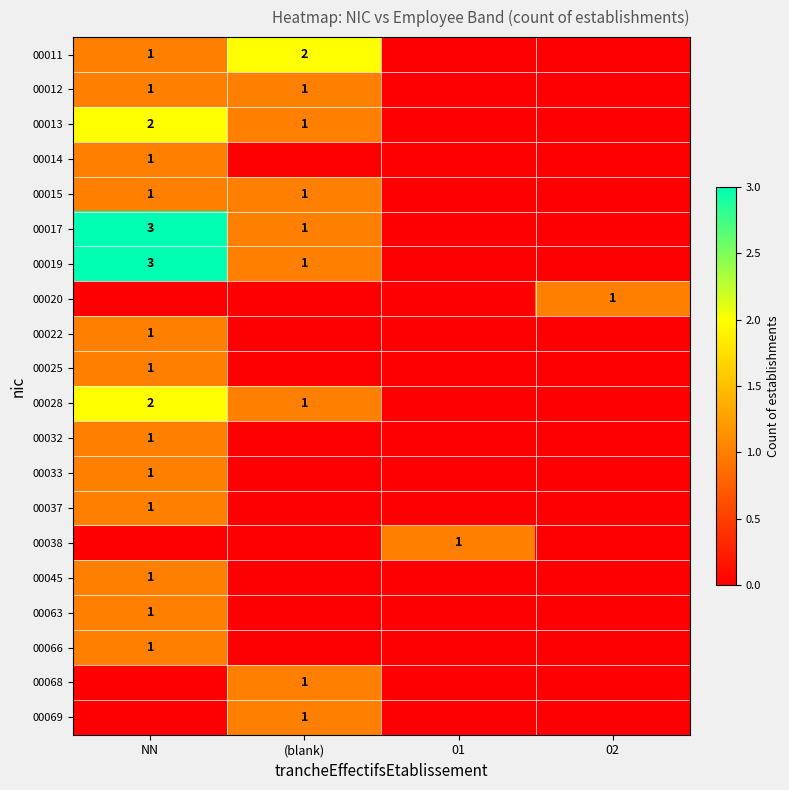

What is the difference between the second highest and second lowest values in the 00013 series?

1